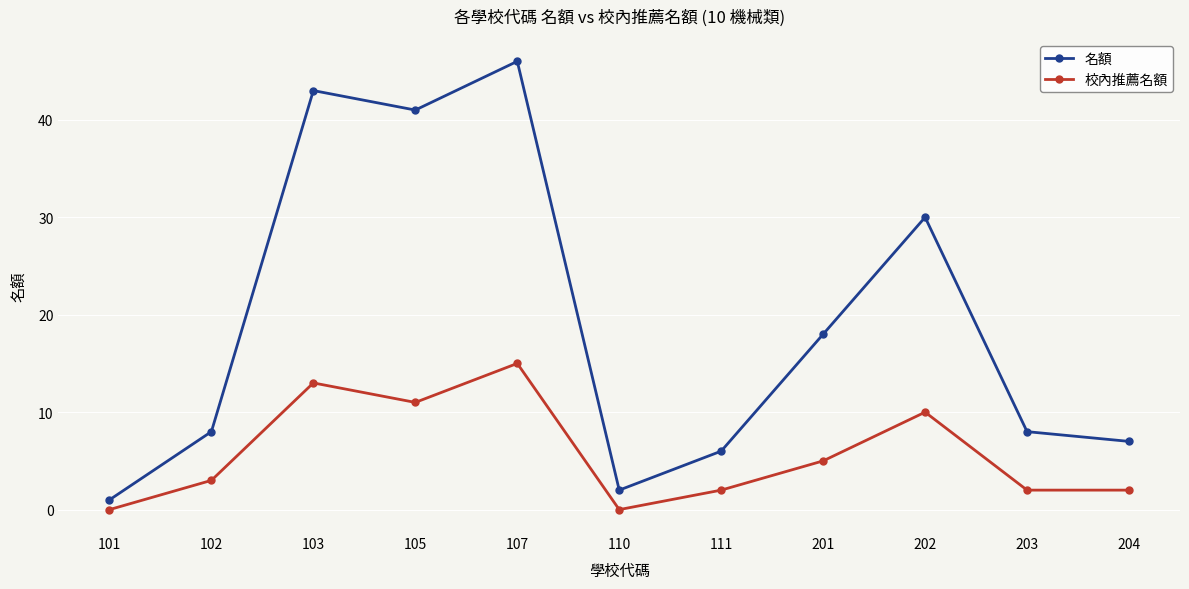

Count the number of data series in this chart.

2